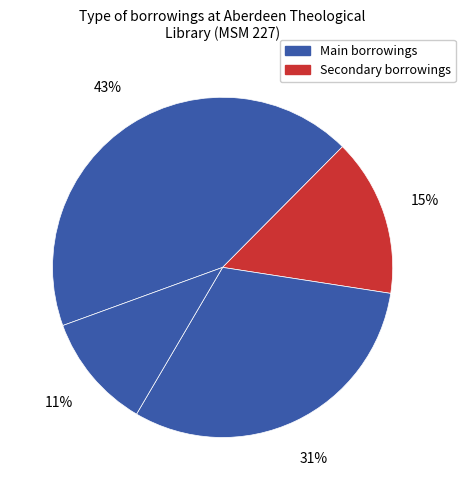

To the nearest percent, what is the average slice percentage?

25%